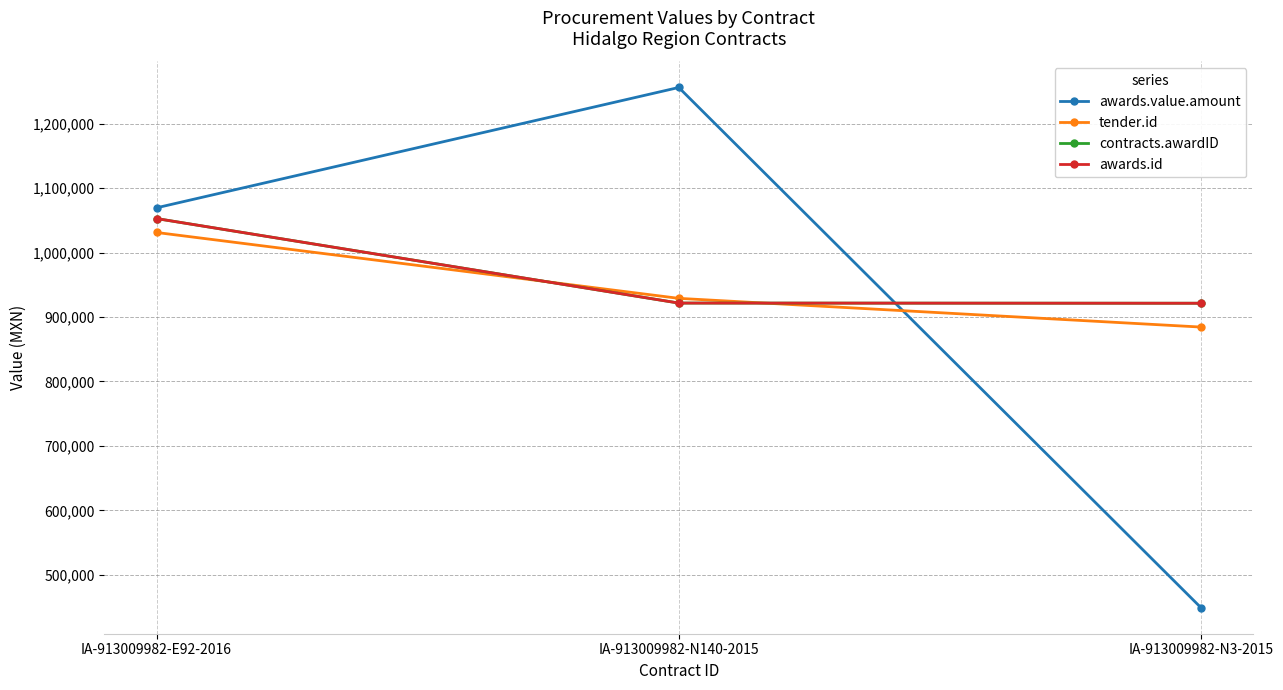

List the series in order of their peak value, lowest first.

tender.id, contracts.awardID, awards.id, awards.value.amount